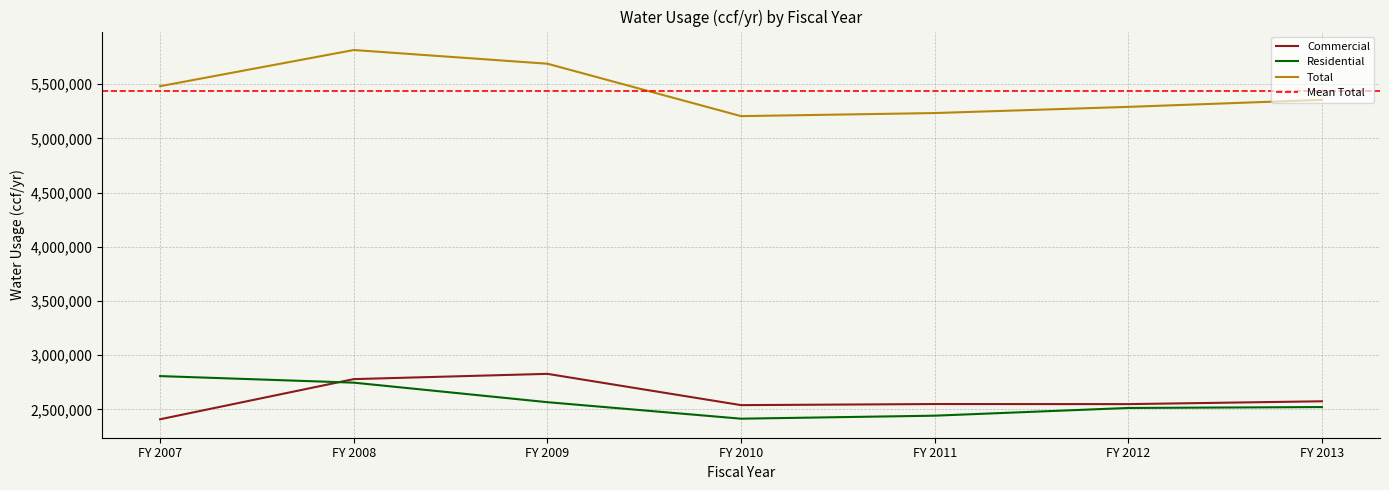

Which series has the largest total across all categories?

Total